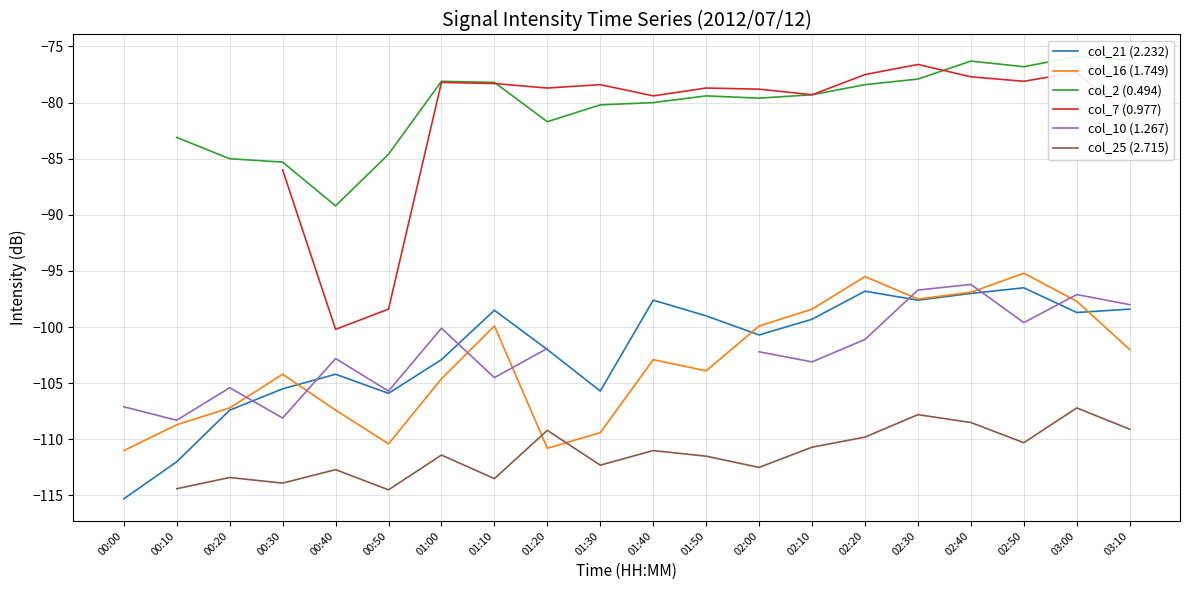

Where is col_10 (1.267) nearest to the value -102?

01:20